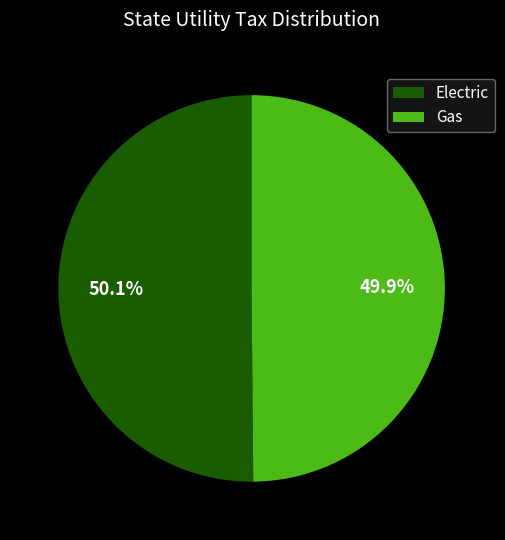

How much of the chart is everything except Gas?

50.1%